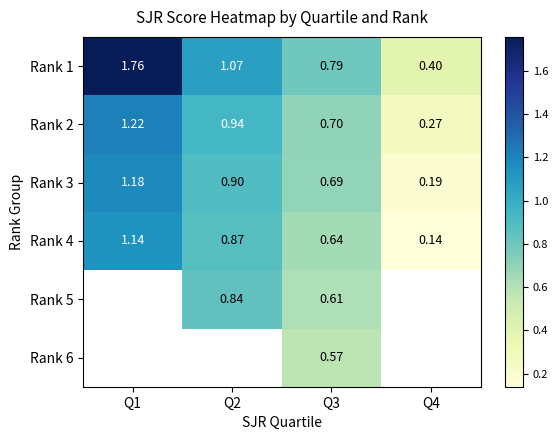

Which has a higher value, Q1 or Q2?

Q1